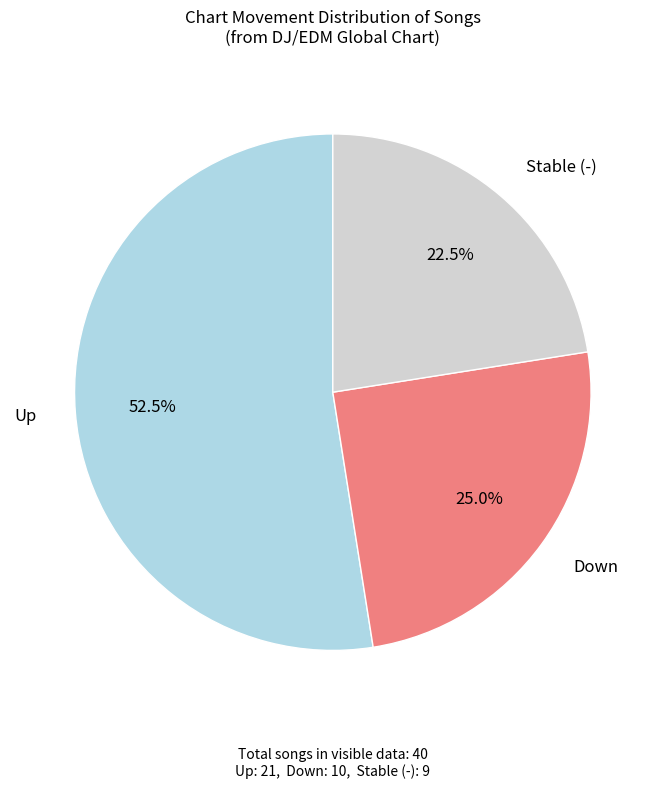

Does any single category account for the majority?

Yes